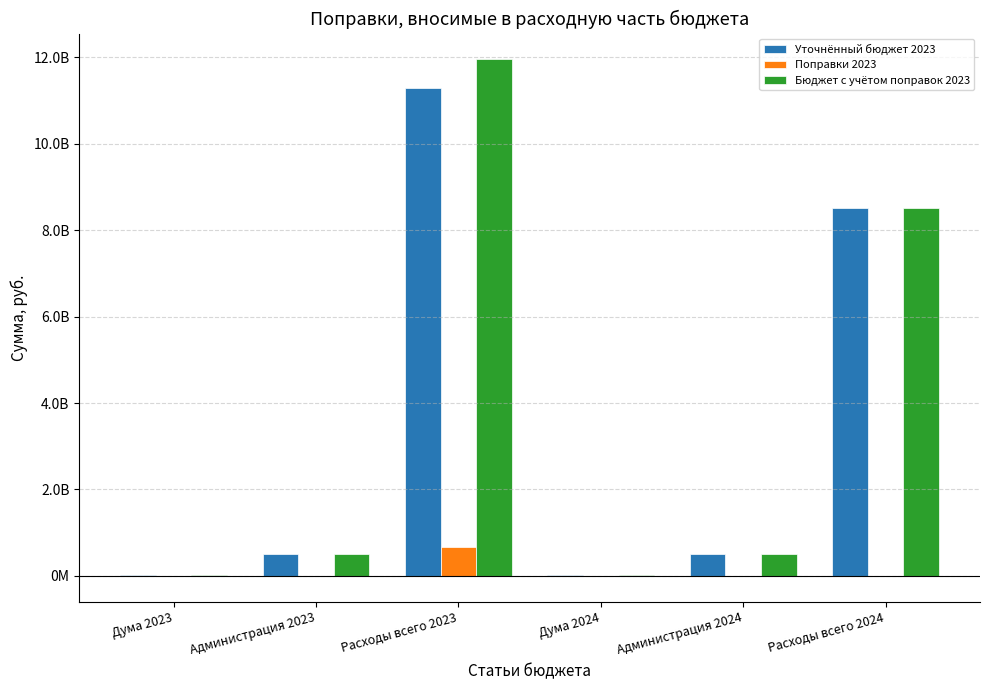

What is the average value of the Поправки 2023 series?

109220656